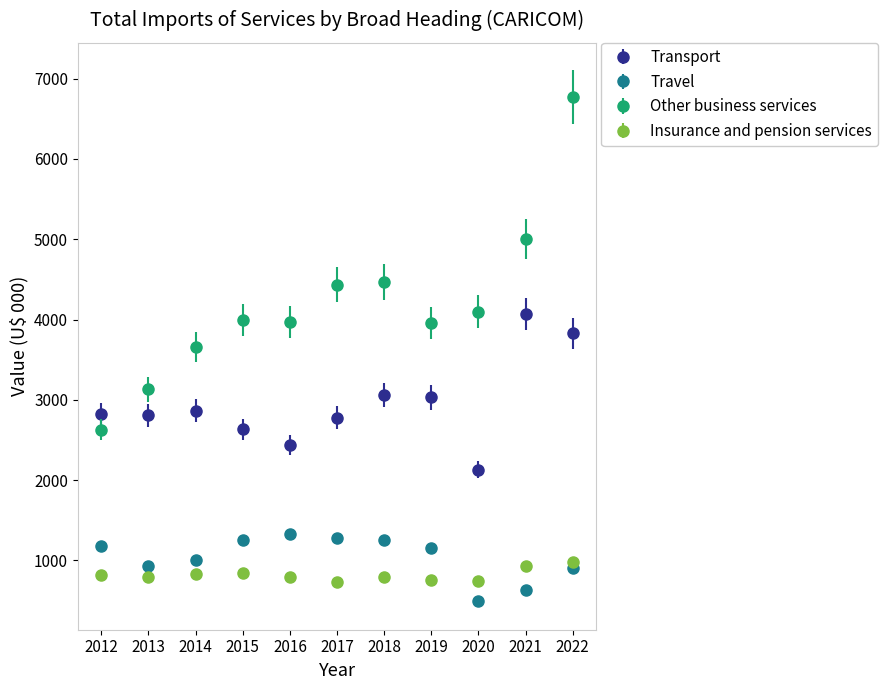

Which series changed the most between 2014 and 2022?

Other business services